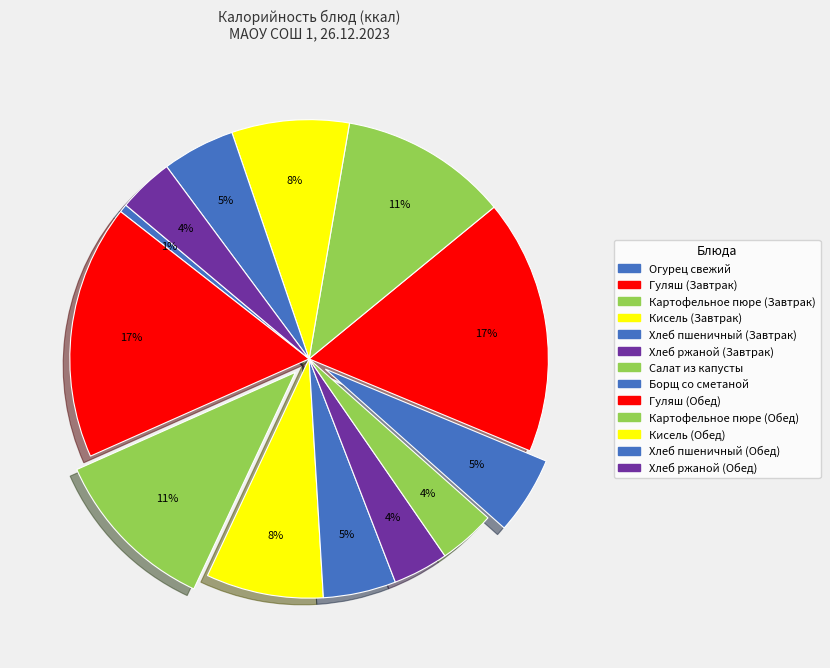

What percentage do Хлеб пшеничный (Обед) and Картофельное пюре (Обед) together represent?

16.3%